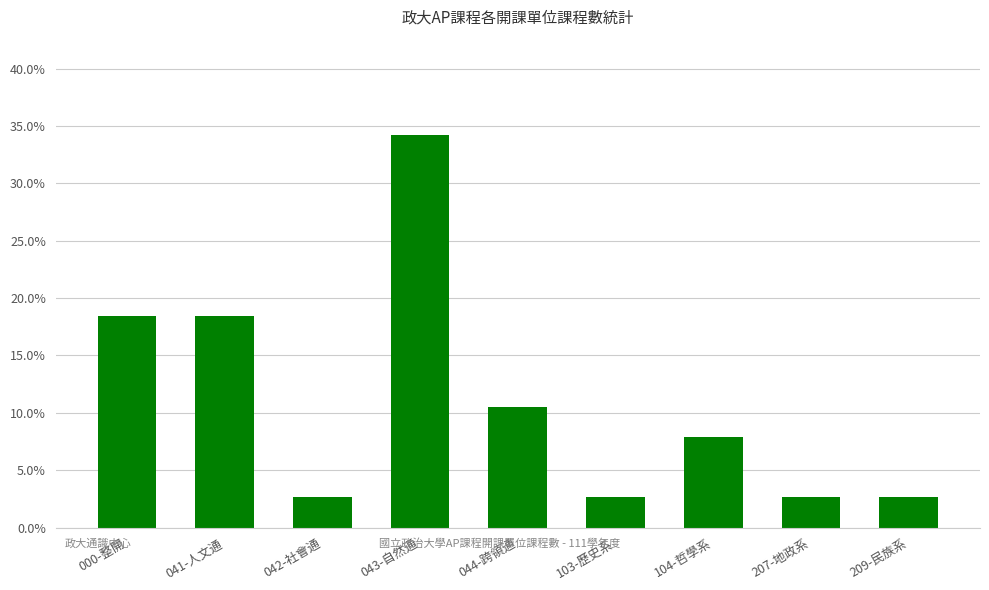

What is the difference between the values at 209-民族系 and 104-哲學系?

0.1